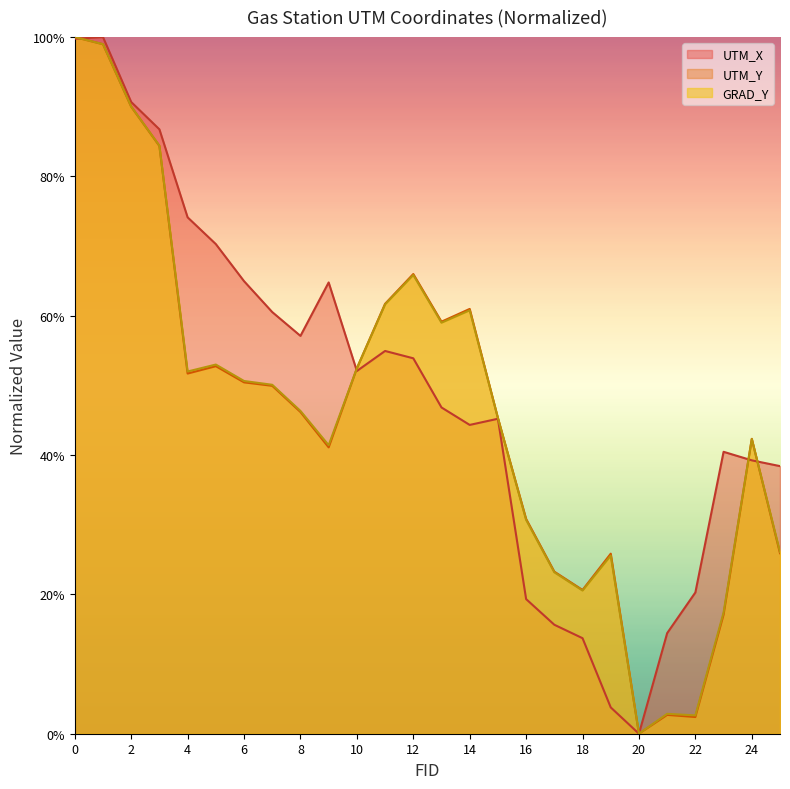

What are all the series names shown in the legend?

UTM_X, UTM_Y, GRAD_Y